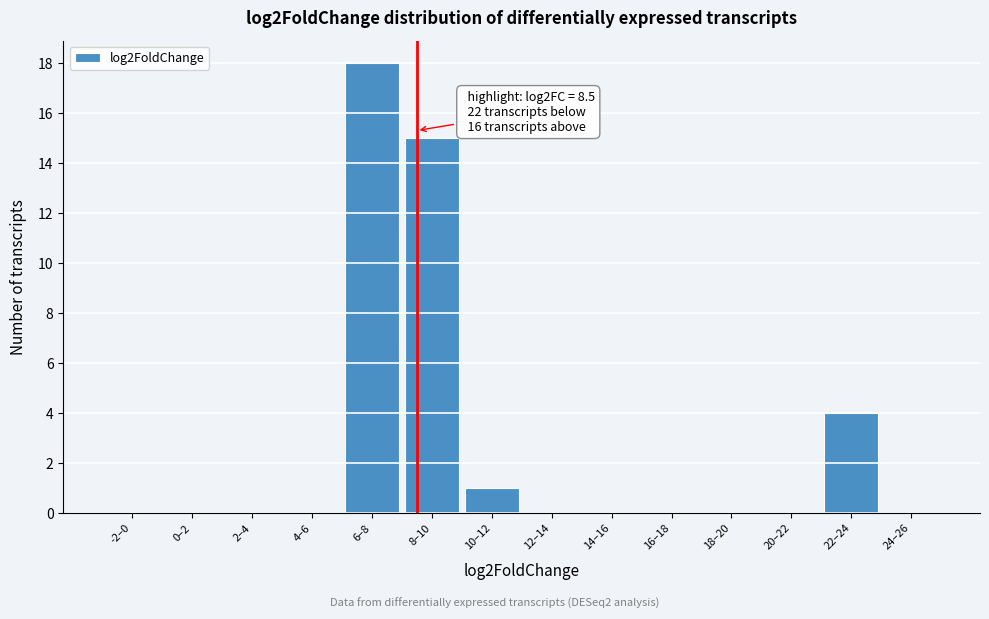

Reading right to left, extract all data points from this chart.

24–26=0	22–24=4	20–22=0	18–20=0	16–18=0	14–16=0	12–14=0	10–12=1	8–10=15	6–8=18	4–6=0	2–4=0	0–2=0	-2–0=0